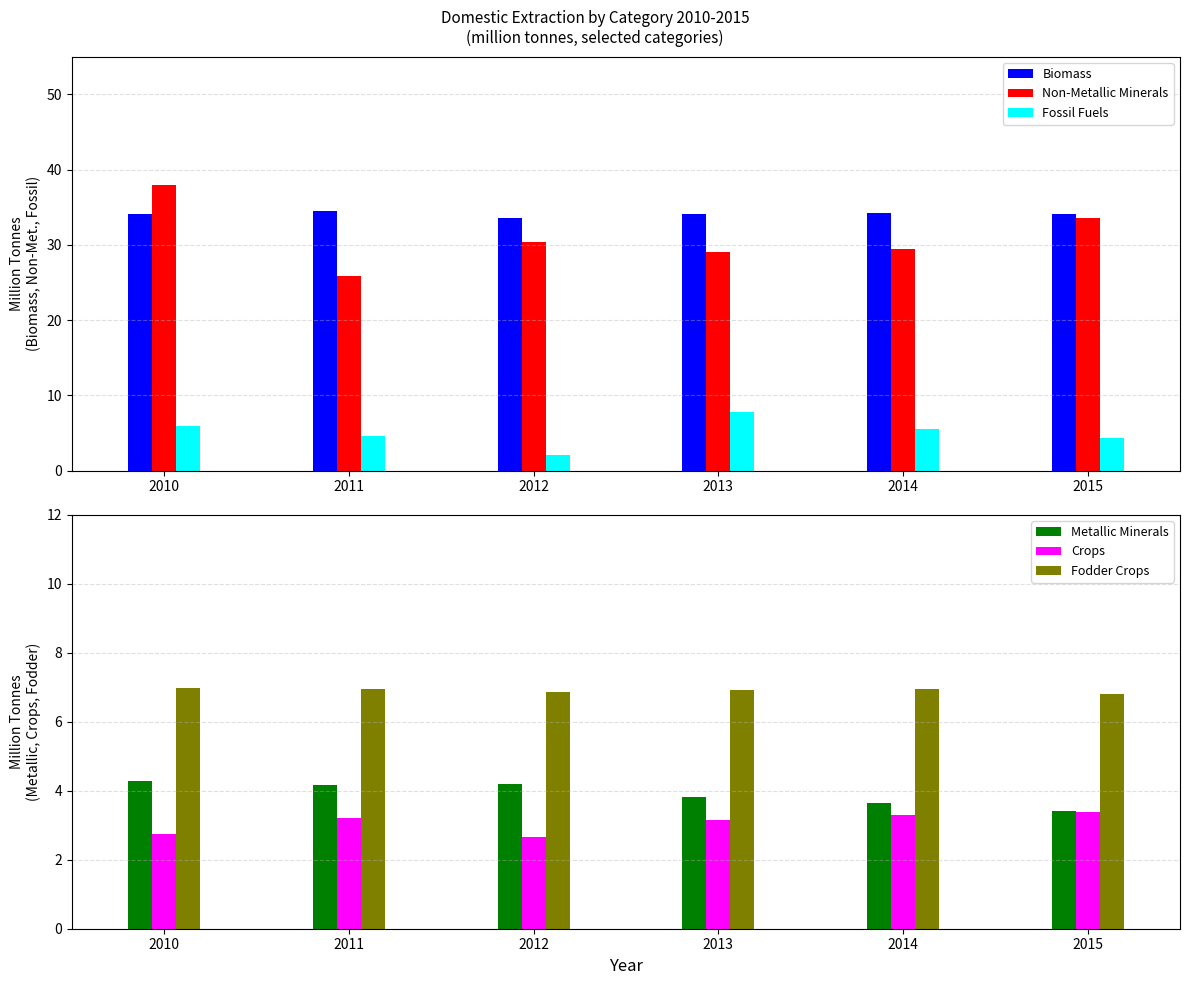

What is the value of the Fossil Fuels bar at the 4th from the left?

7.8